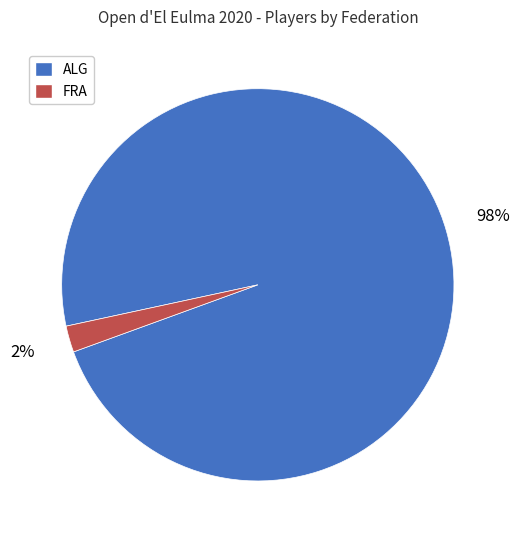

True or false: ALG accounts for 98% of the total.

True